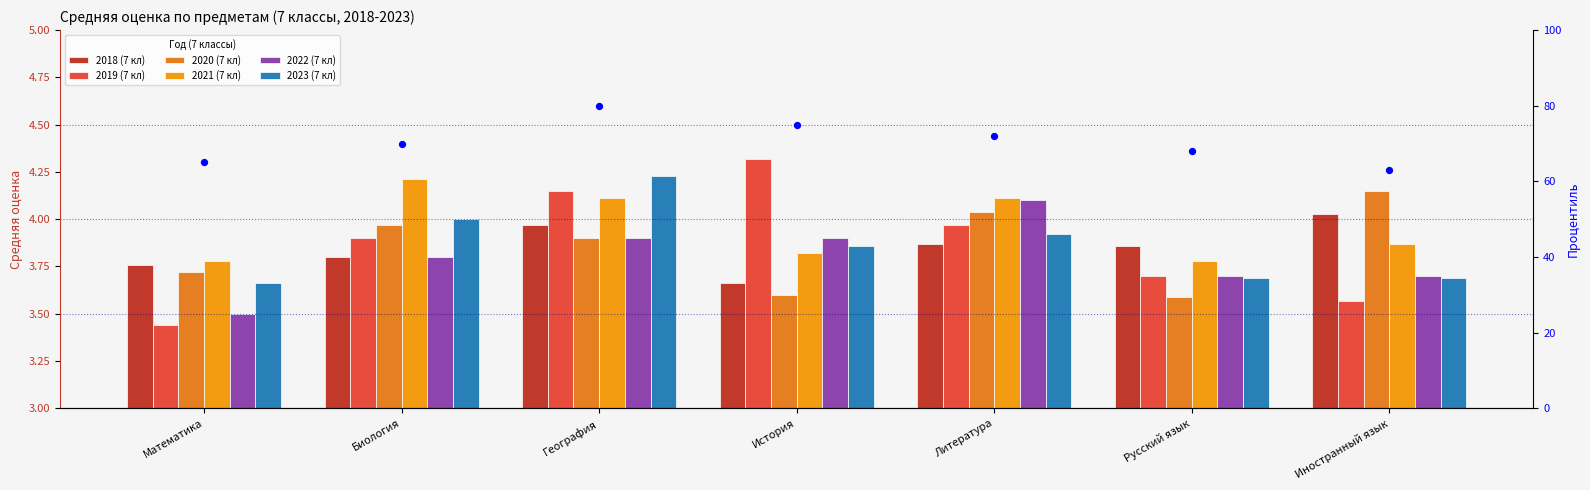

Which series has the largest total across all categories?

2021 (7 кл)